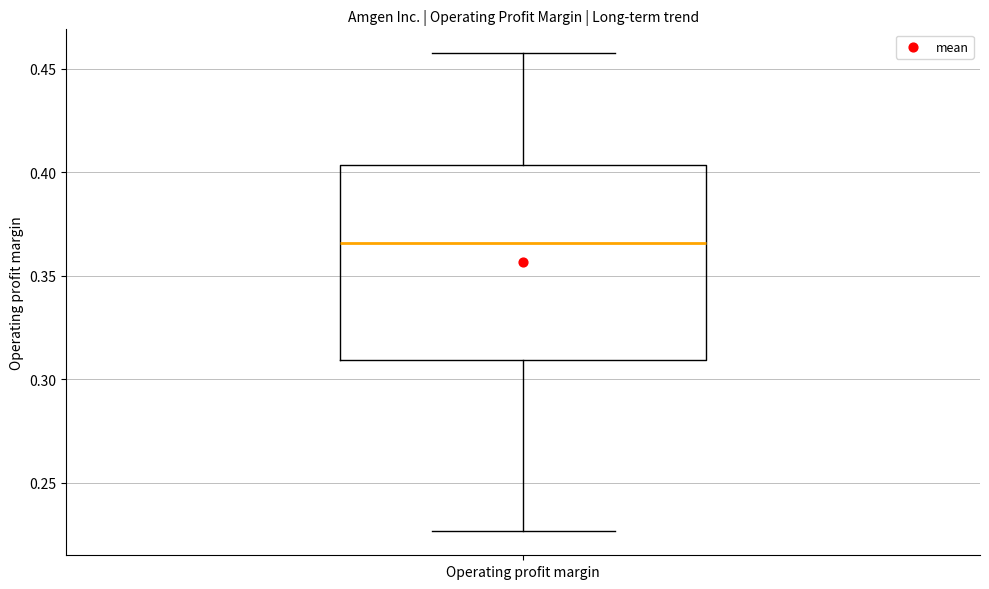

Read this box plot against the y-axis: the position of the median line, the range covered by the box, and the ends of both whiskers. The values are not printed on the chart, so give them approximately, as read against the axis.

median 0.365, box 0.310 to 0.405, whiskers 0.225 to 0.460